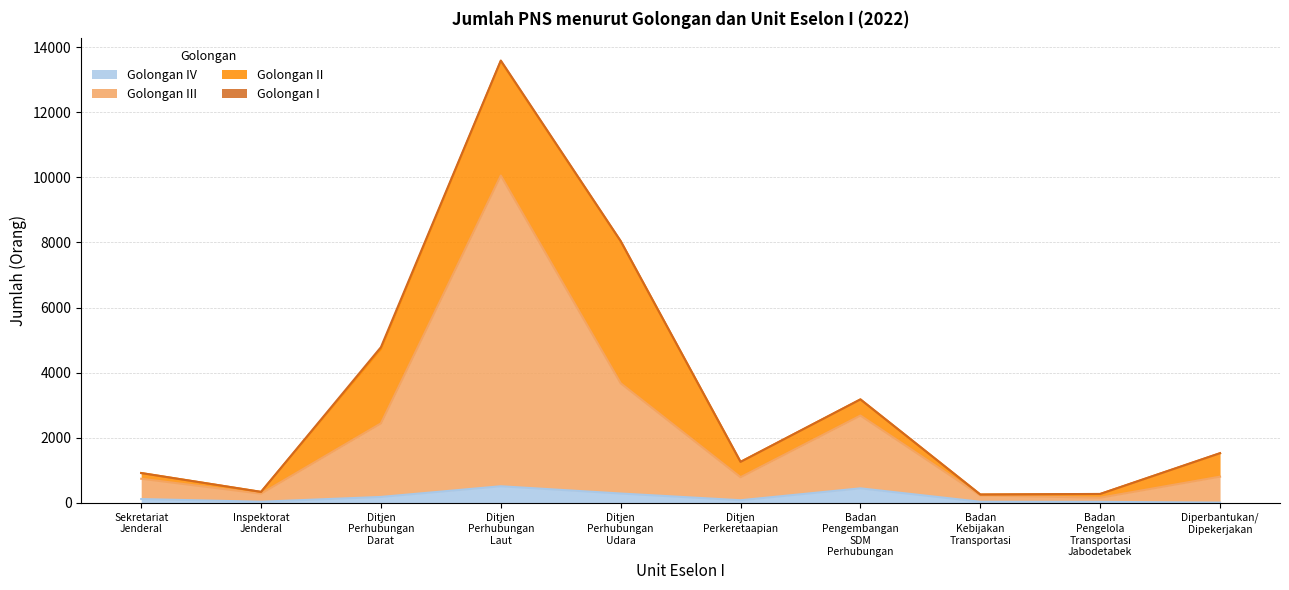

The Golongan IV series shows 10 at Inspektorat Jenderal. True or false?

False